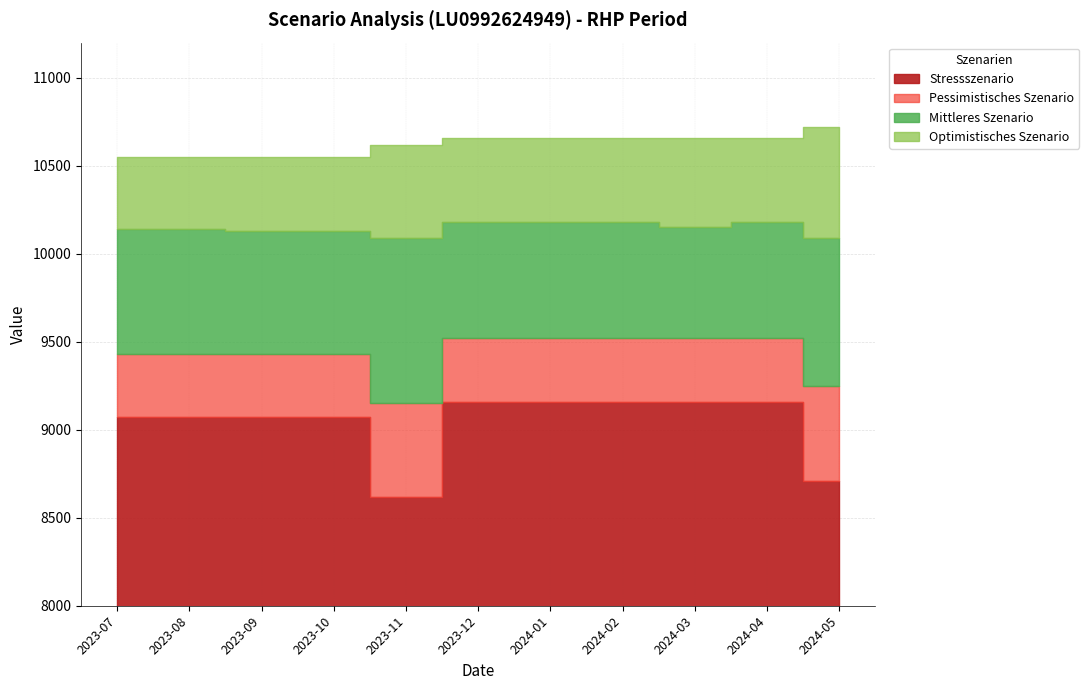

Rank the series at 2024-05 from lowest to highest value.

Stressszenario, Pessimistisches Szenario, Mittleres Szenario, Optimistisches Szenario